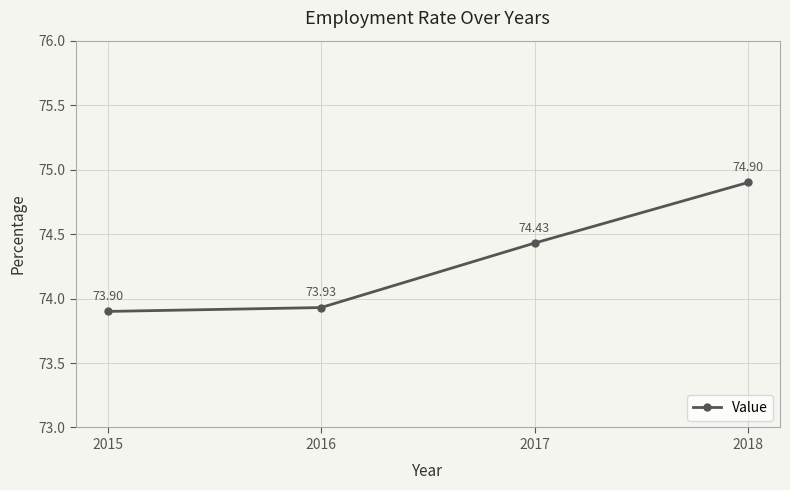

What value does the data have at 2016?

73.9